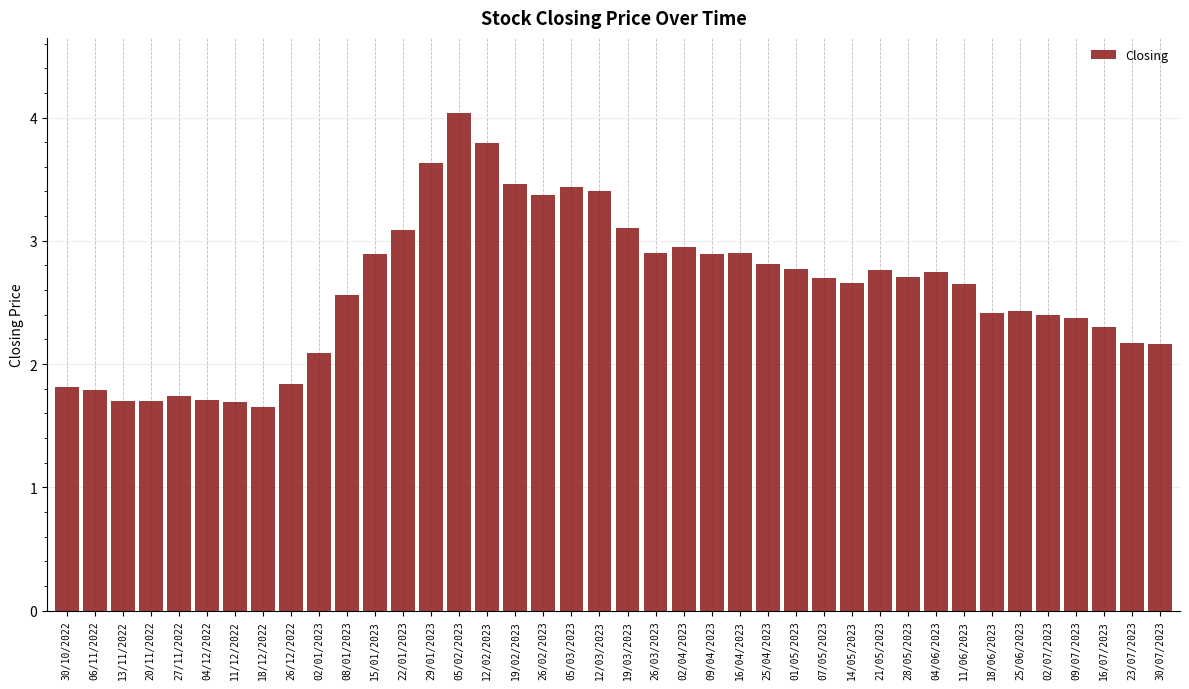

What is the sum of the values at 26/03/2023 and 27/11/2022?

4.6